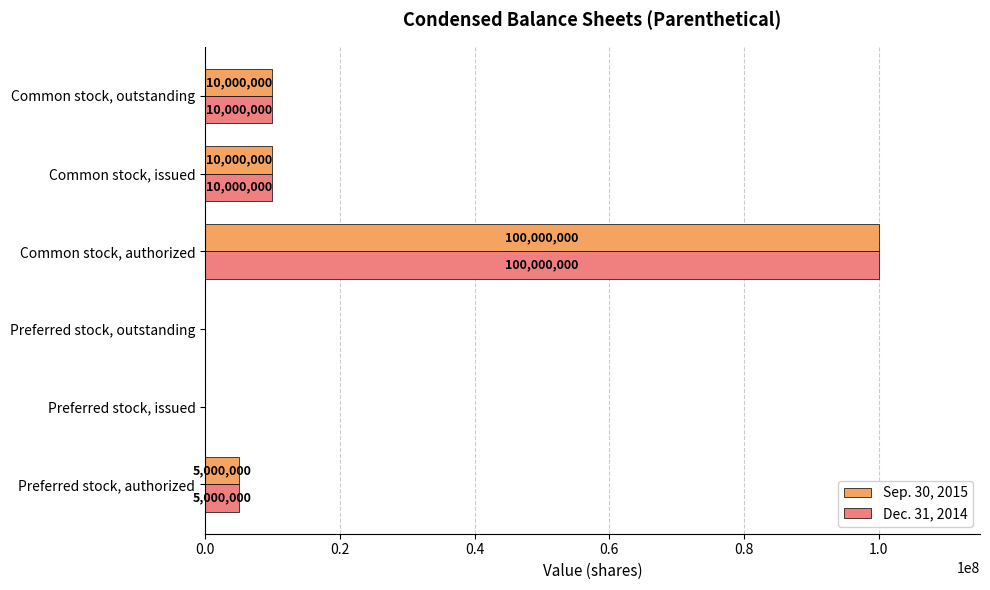

What is the maximum value for Sep. 30, 2015?

100000000